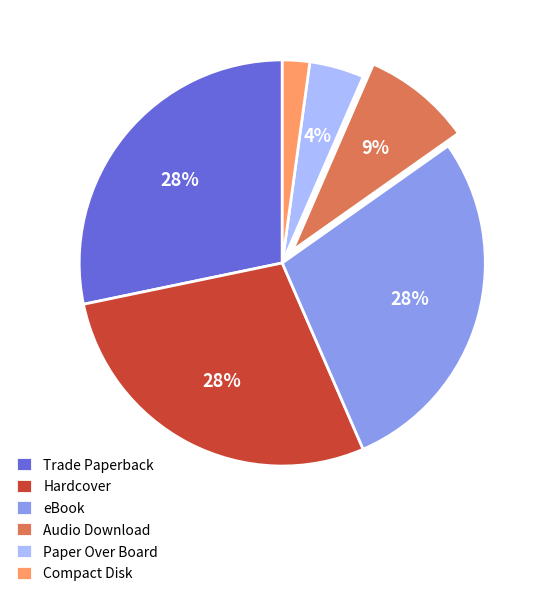

To the nearest percent, what is the combined percentage of eBook and Compact Disk?

30%